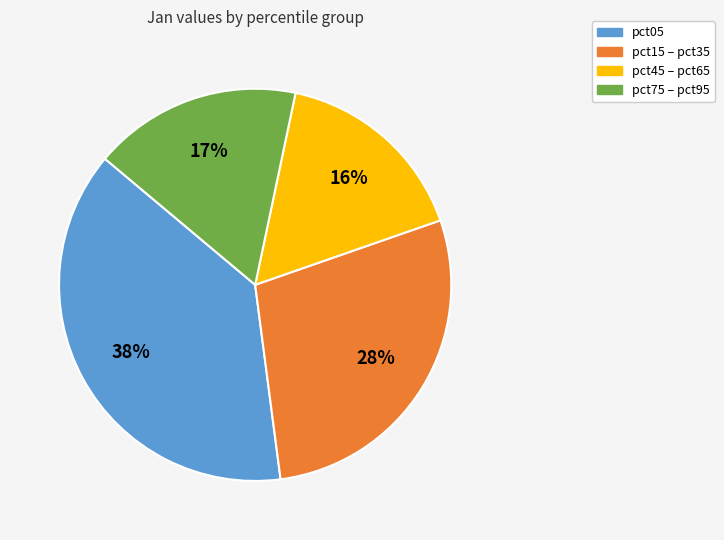

Is there any slice that represents more than half of the pie?

No